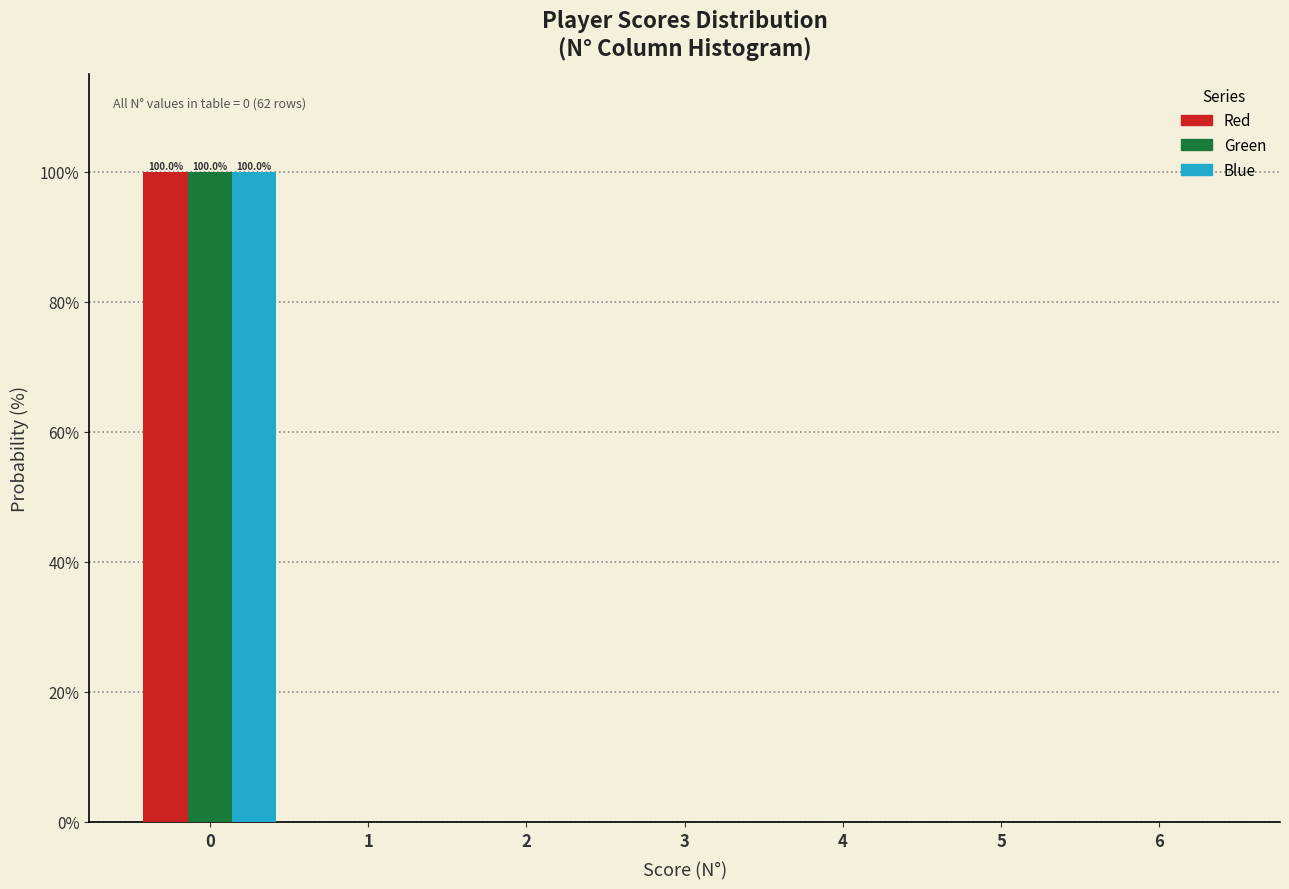

In the Green series, which range on the x-axis has the tallest bar?

-0.5 to 0.5